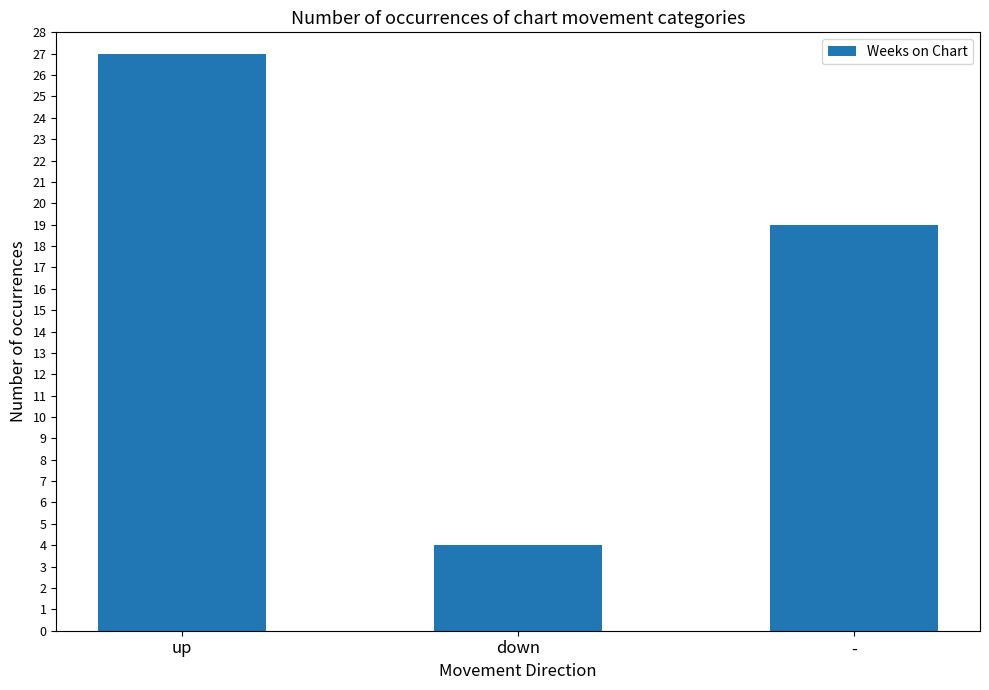

Reading right to left, transcribe all the data shown in this chart.

-=19	down=4	up=27